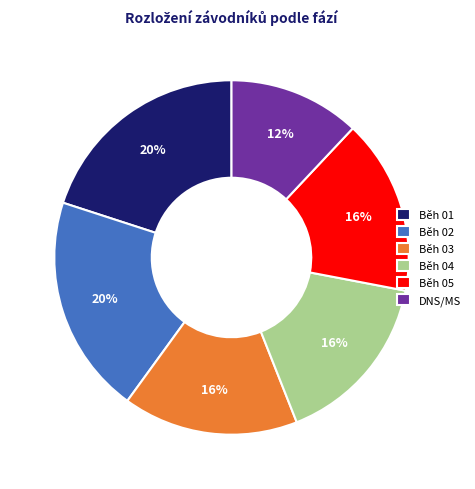

How many segments does this pie chart have?

6